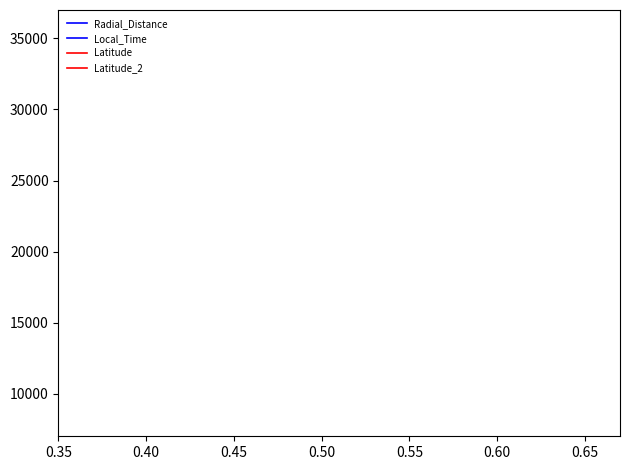

Reading right to left, list all the values displayed in this chart.

Radial_Distance: 30982.0	31068.8	31154.9	31240.3	31325.0	31409.7	31493.0	31576.3	31659.6	31741.5	31823.4	31904.6	31985.1	32065.6	32145.4	32224.5	32302.9	32380.6	32458.3	32535.3	32612.3	32688.6	32763.5	32839.1	32913.3	32987.5	33061.0	33134.5	33206.6	33278.7	33350.8	33421.5	33492.2	33562.9
Local_Time: 27450.0	27390.0	27330.0	27265.0	27205.0	27145.0	27085.0	27025.0	26965.0	26905.0	26845.0	26785.0	26725.0	26670.0	26610.0	26555.0	26495.0	26440.0	26380.0	26325.0	26270.0	26210.0	26155.0	26100.0	26045.0	25990.0	25935.0	25880.0	25825.0	25770.0	25720.0	25665.0	25610.0	25560.0
Latitude: 28654.0	28655.0	28656.0	28656.0	28656.0	28656.0	28655.0	28654.0	28653.0	28652.0	28651.0	28649.0	28647.0	28645.0	28643.0	28640.0	28637.0	28634.0	28631.0	28628.0	28624.0	28620.0	28616.0	28612.0	28608.0	28603.0	28599.0	28594.0	28589.0	28584.0	28578.0	28573.0	28567.0	28561.0
Latitude_2: 28367.5	28368.5	28369.4	28369.4	28369.4	28369.4	28368.5	28367.5	28366.5	28365.5	28364.5	28362.5	28360.5	28358.5	28356.6	28353.6	28350.6	28347.7	28344.7	28341.7	28337.8	28333.8	28329.8	28325.9	28321.9	28317.0	28313.0	28308.1	28303.1	28298.2	28292.2	28287.3	28281.3	28275.4